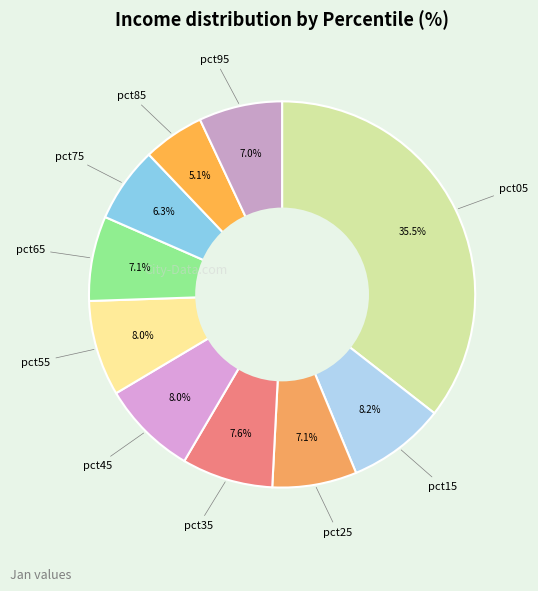

Combined, what portion of the pie is pct35 and pct55?

15.6%